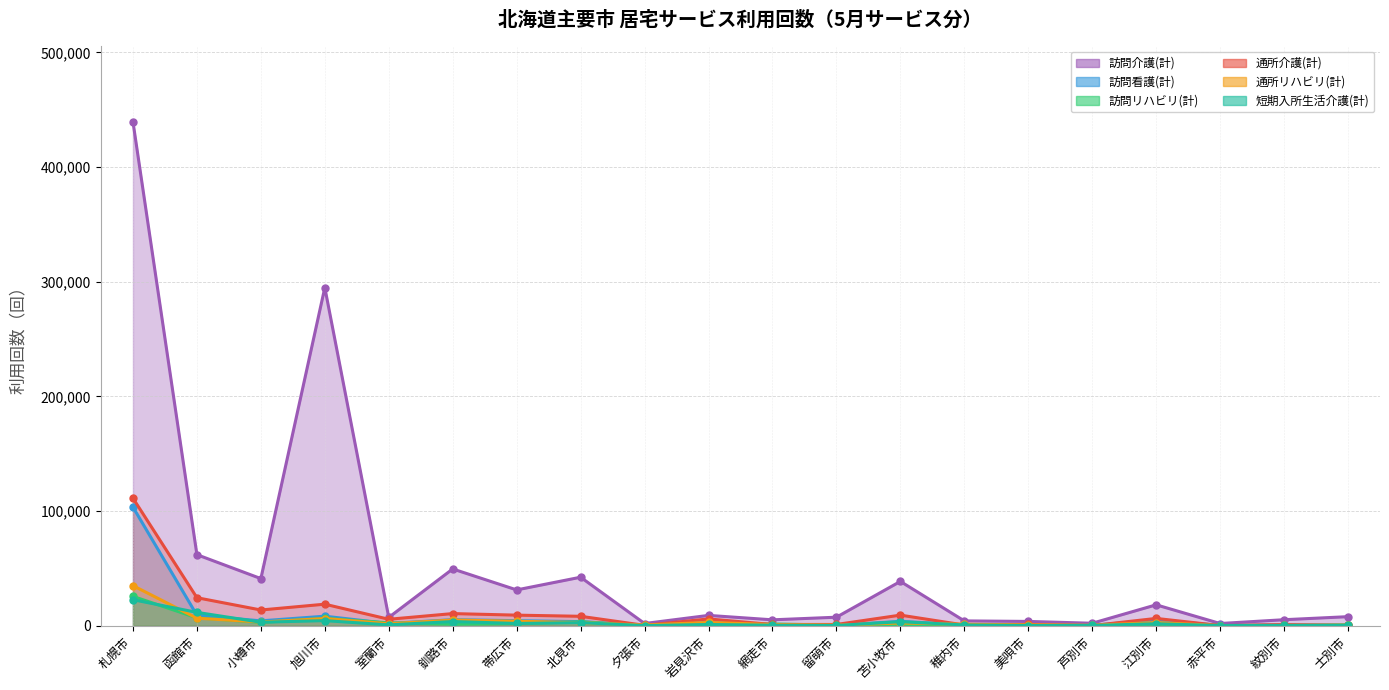

Count the number of data series in this chart.

6